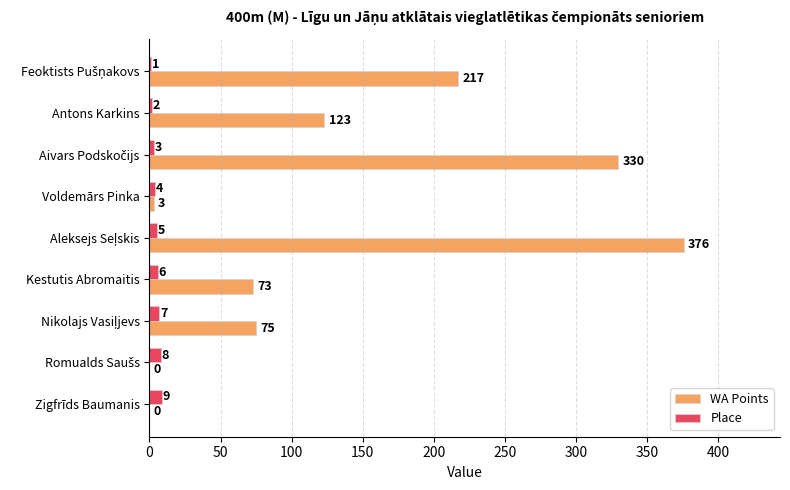

What is the sum of all Place values?

45